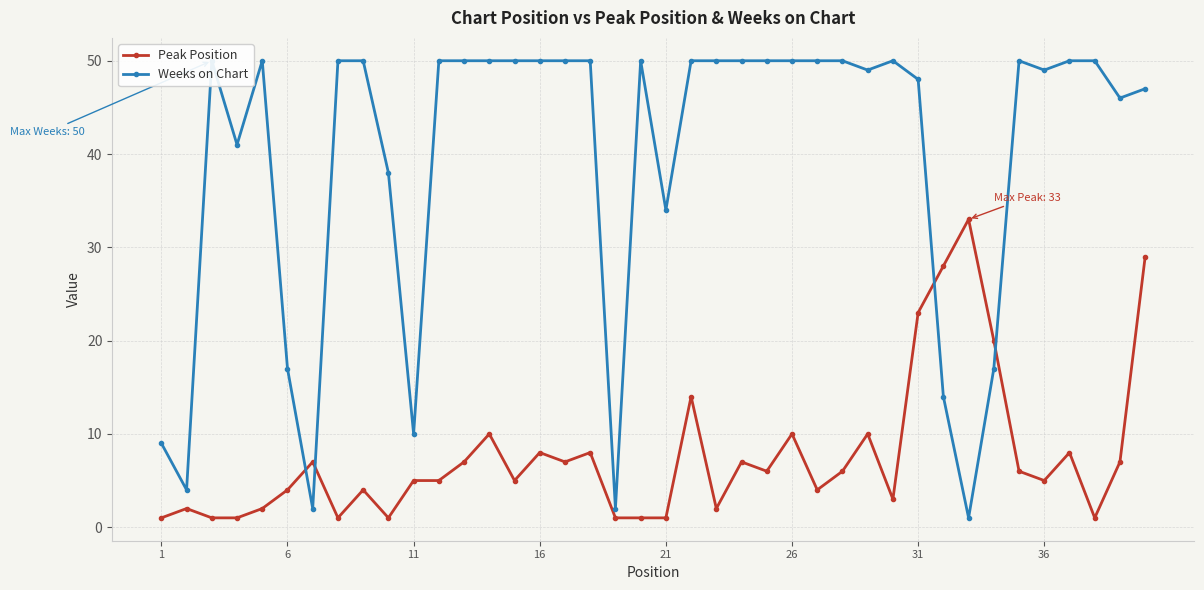

What is the minimum value for Peak Position?

1